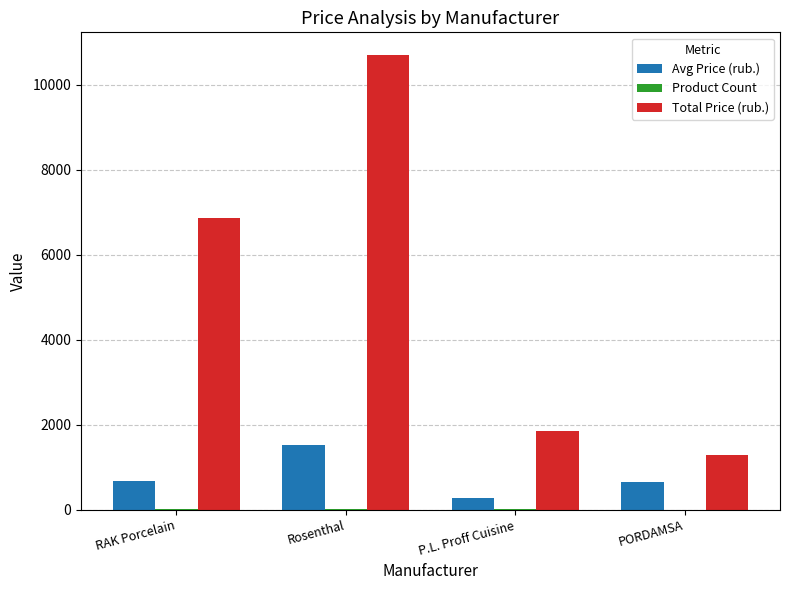

What is the highest value of the Total Price (rub.) series?

10697.4